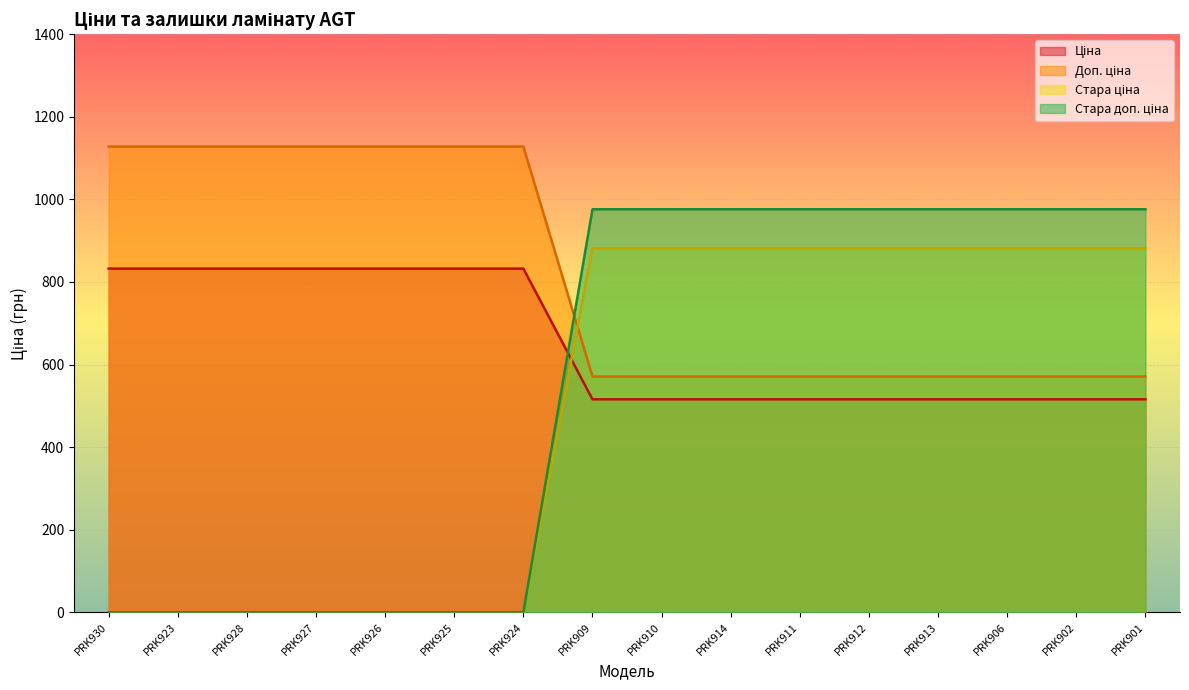

True or false: Стара доп. ціна has a value of 1492.9 at PRK909.

False